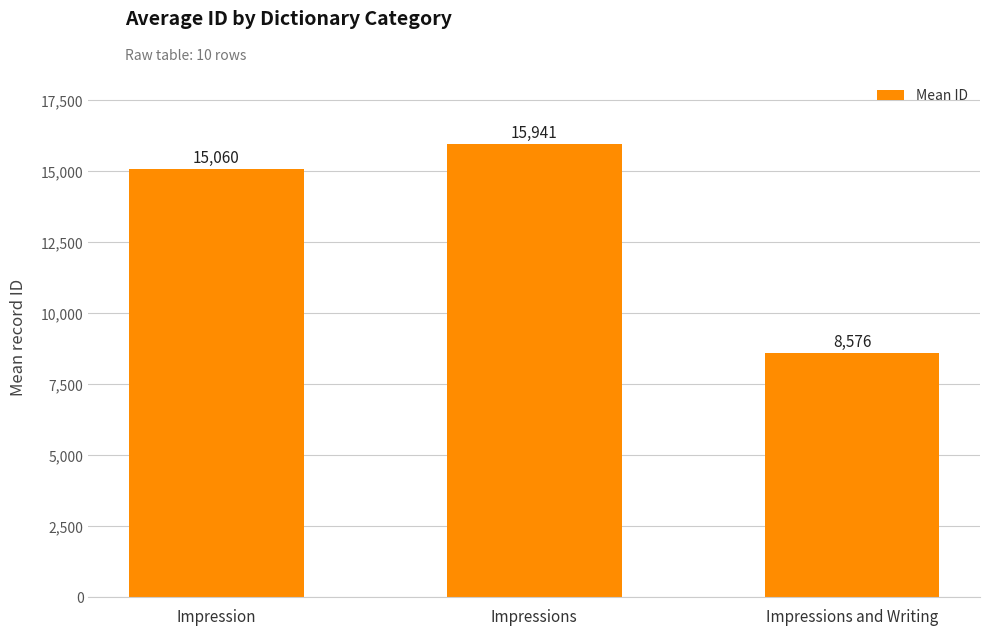

Reading right to left, list all the values displayed in this chart.

8576	15941	15060